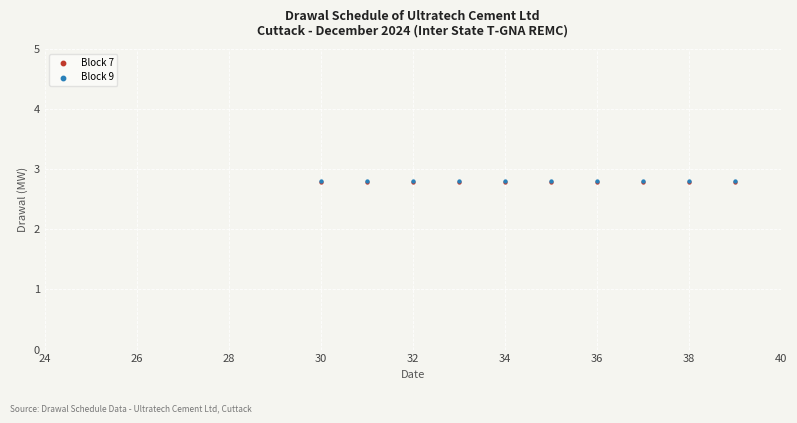

What are all the series names shown in the legend?

Block 7, Block 9